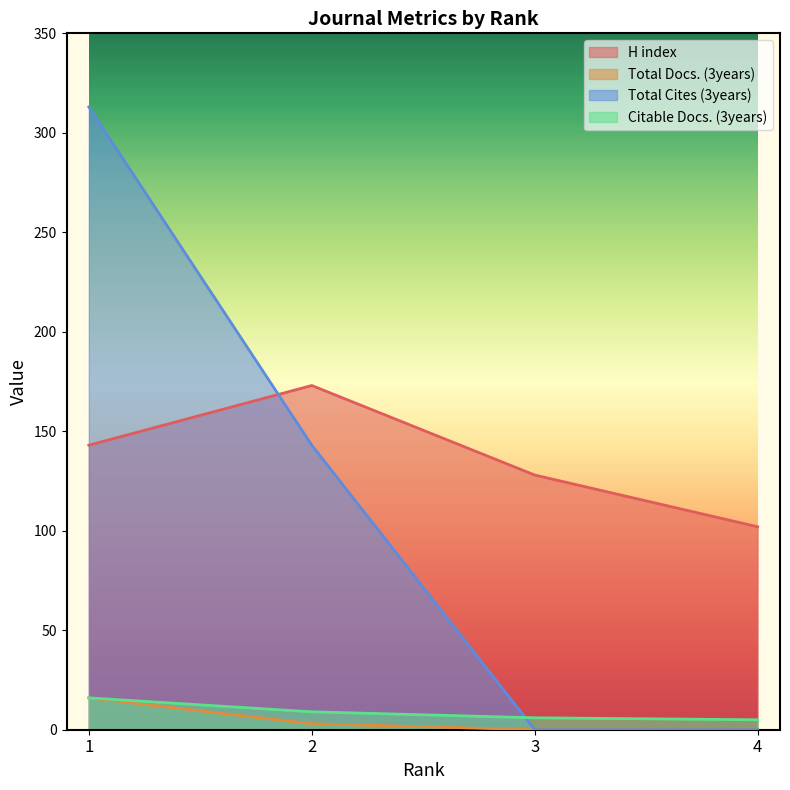

Does the chart display data point markers on the line(s)?

No